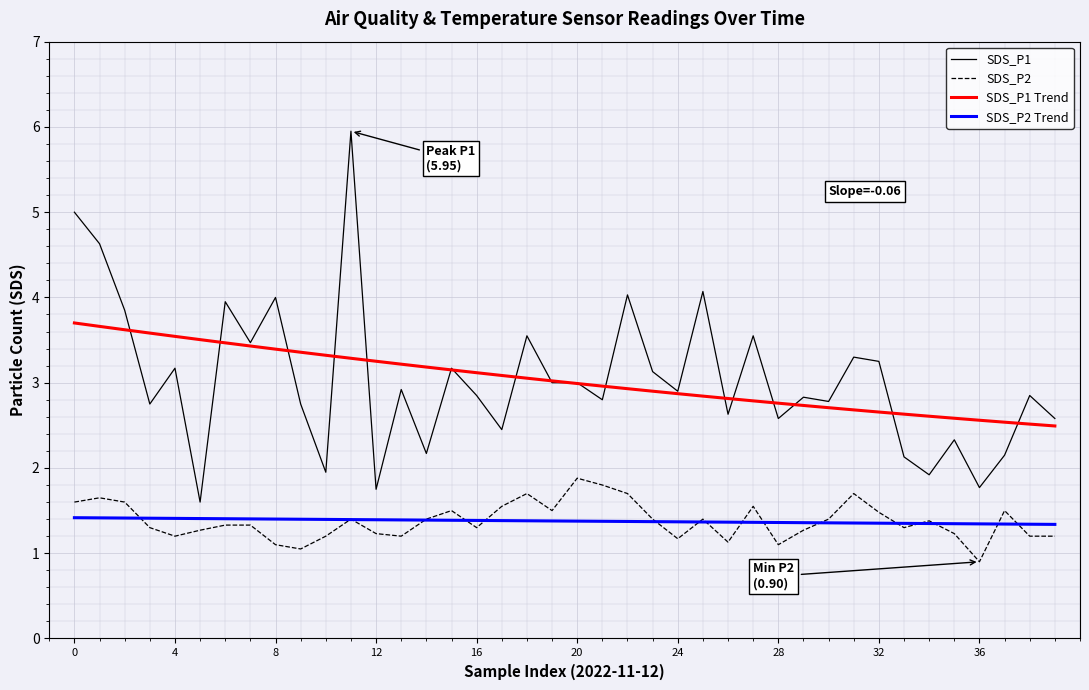

True or false: SDS_P1 and SDS_P2 Trend intersect in this chart.

False